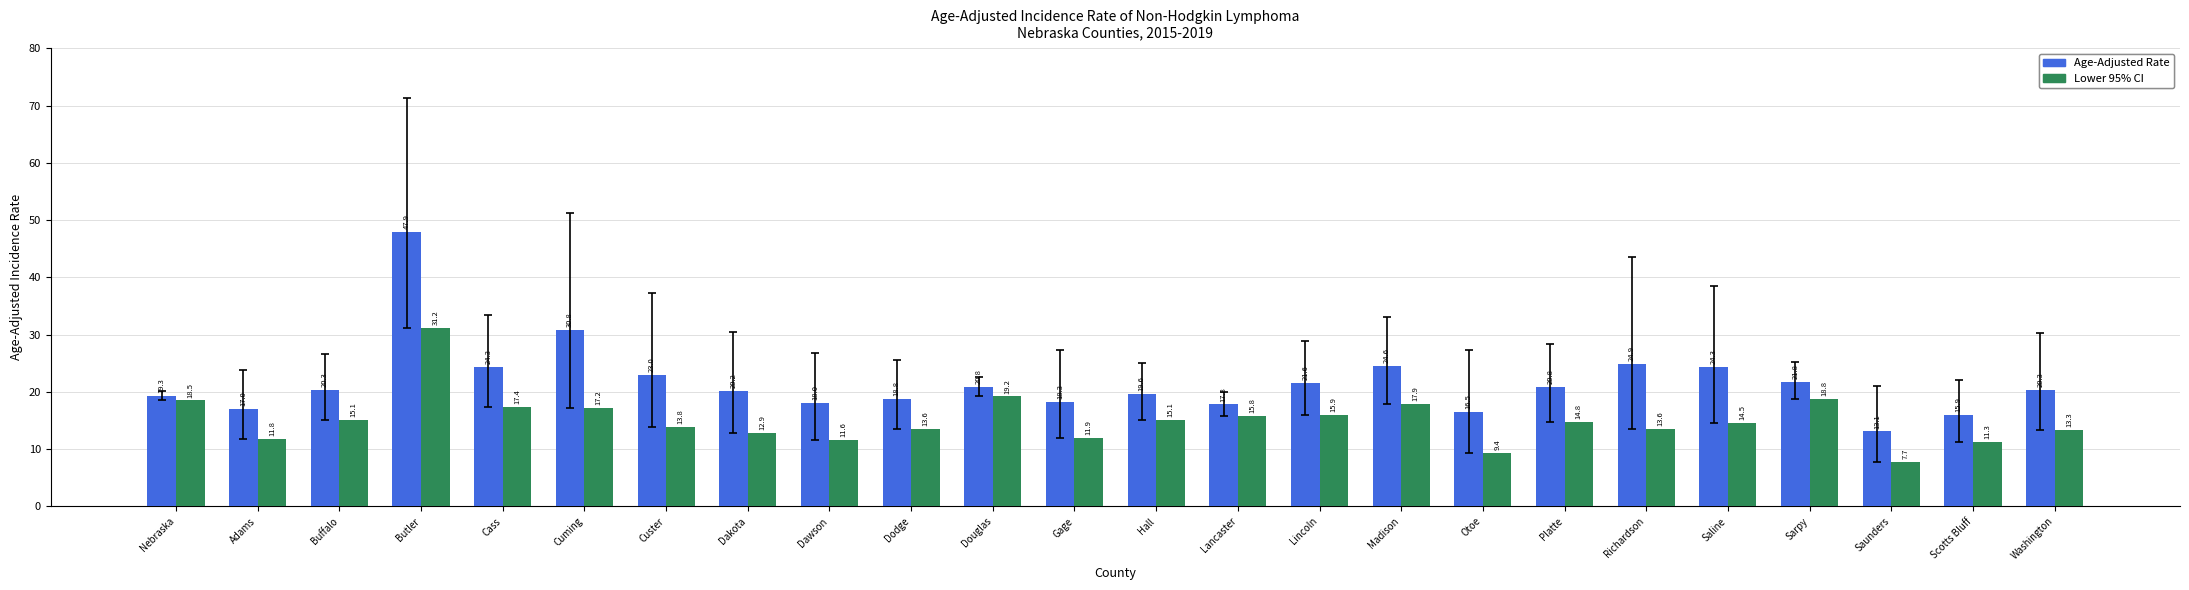

Rank the series by their average value, from lowest to highest.

Lower 95% CI, Age-Adjusted Rate